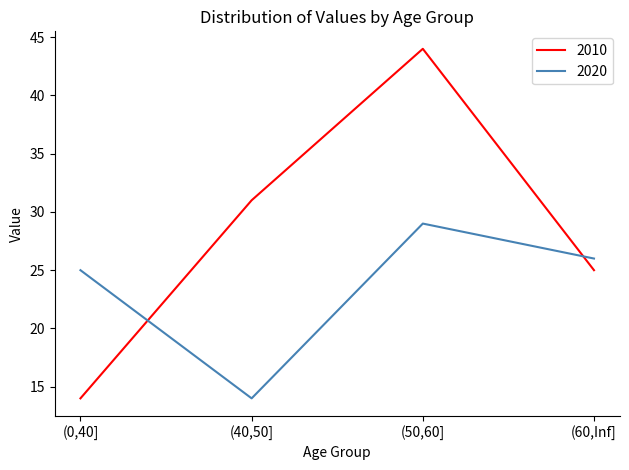

What is the total value across all series at (0,40]?

39